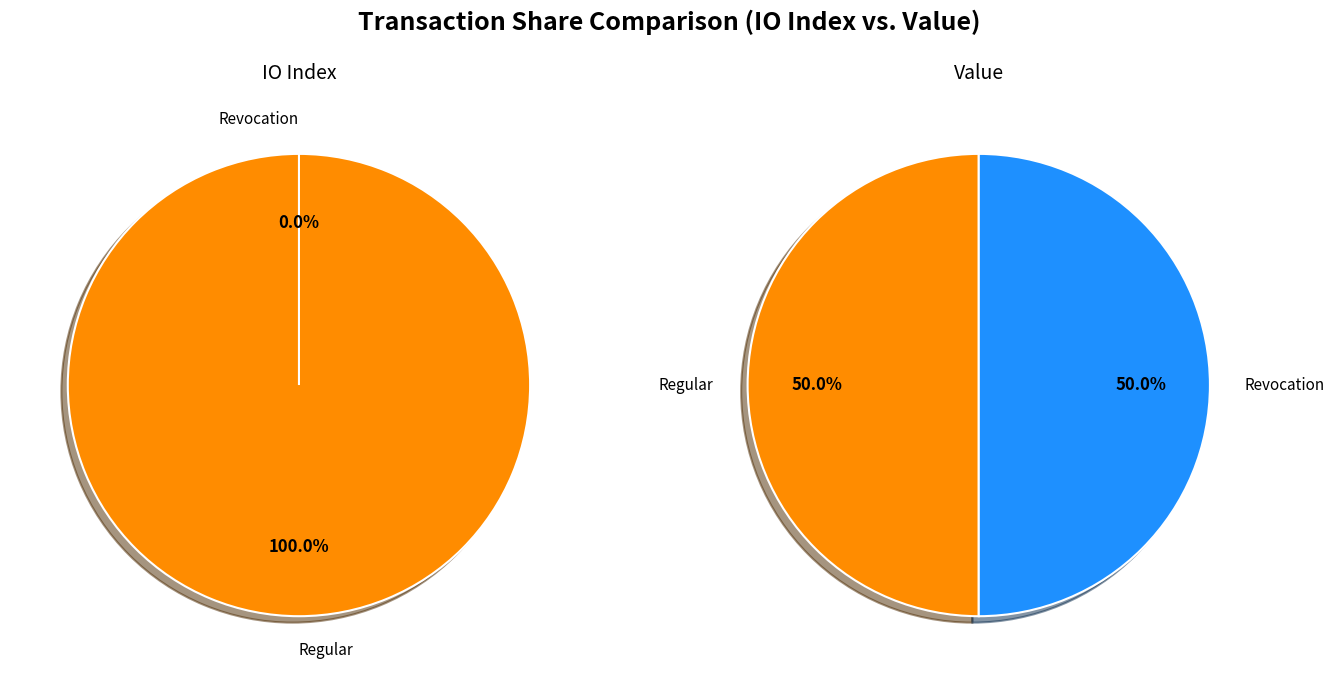

Is it true that values_value is 1% of the pie?

False